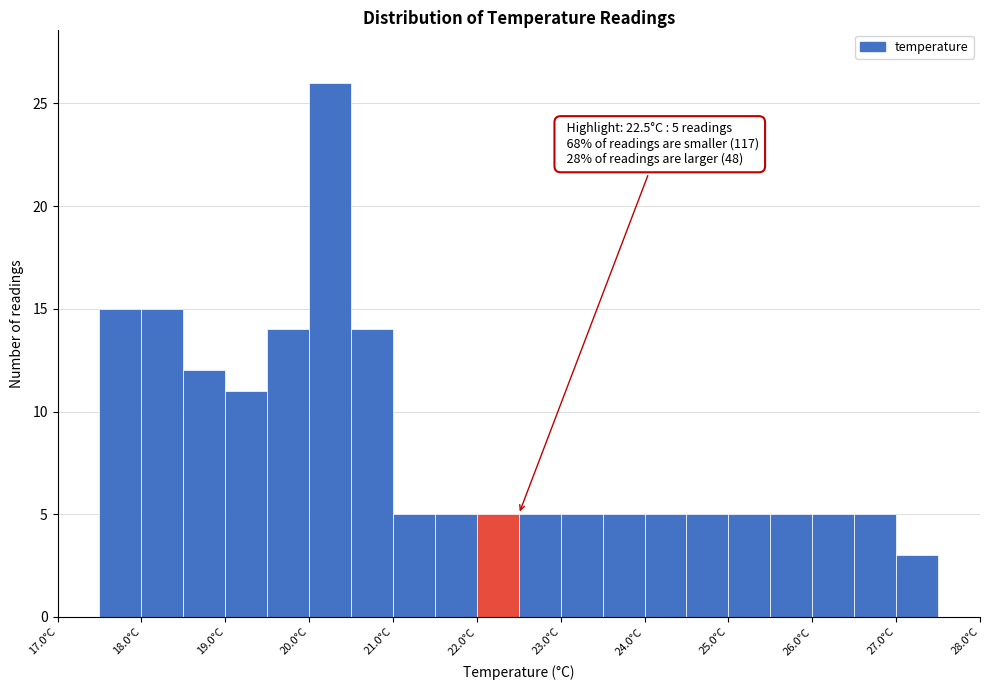

Over which range of the x-axis is the bar tallest?

20.0 to 20.5